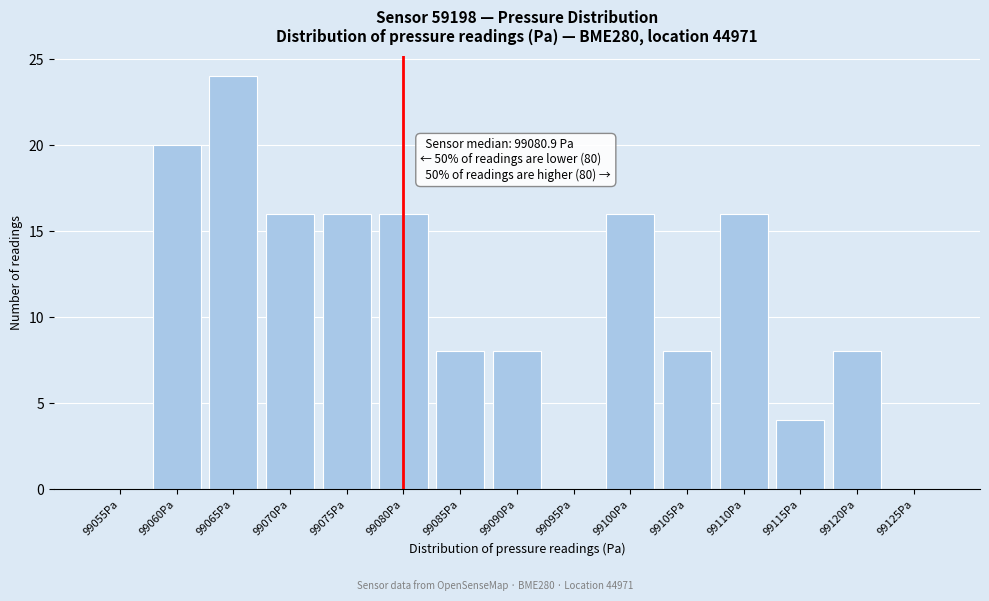

Reading left to right, what are all the values shown in this chart?

99055Pa=0	99060Pa=20	99065Pa=24	99070Pa=16	99075Pa=16	99080Pa=16	99085Pa=8	99090Pa=8	99095Pa=0	99100Pa=16	99105Pa=8	99110Pa=16	99115Pa=4	99120Pa=8	99125Pa=0